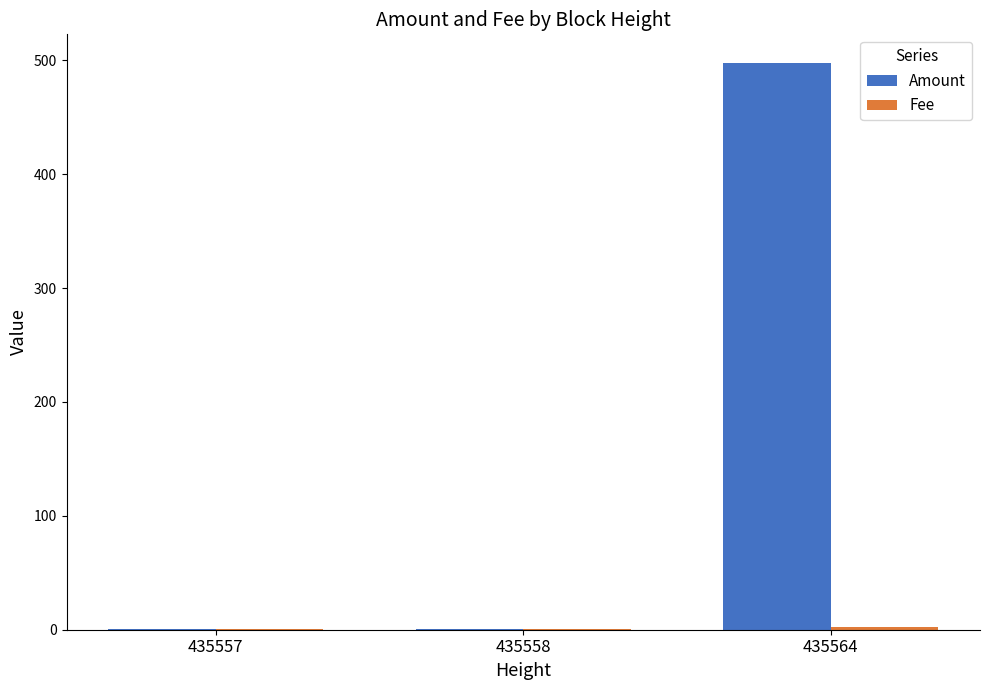

What is the sum of the Amount values at 435564 and 435557?

499